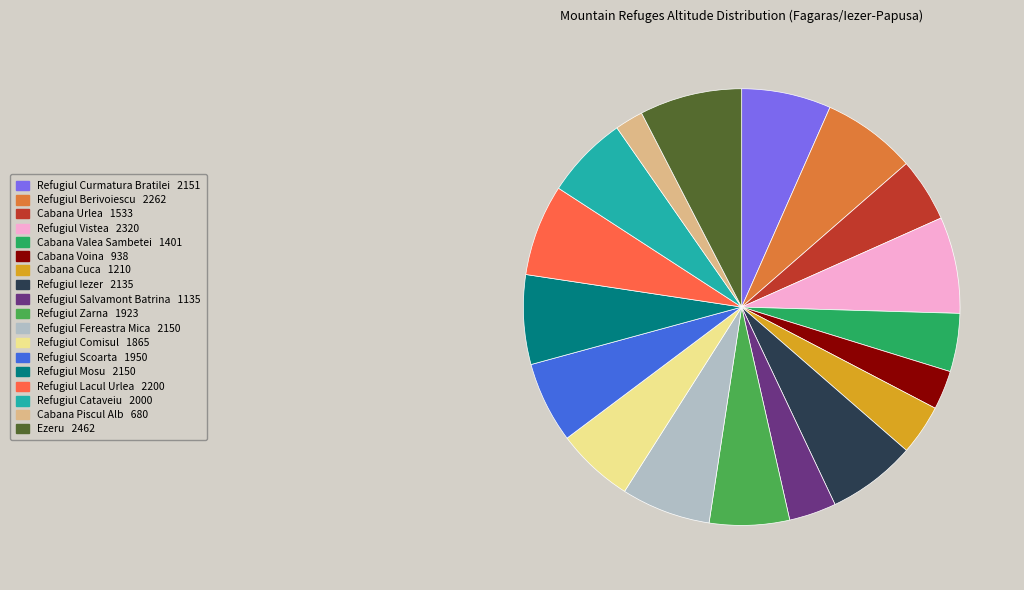

How many slices are in this pie chart?

18